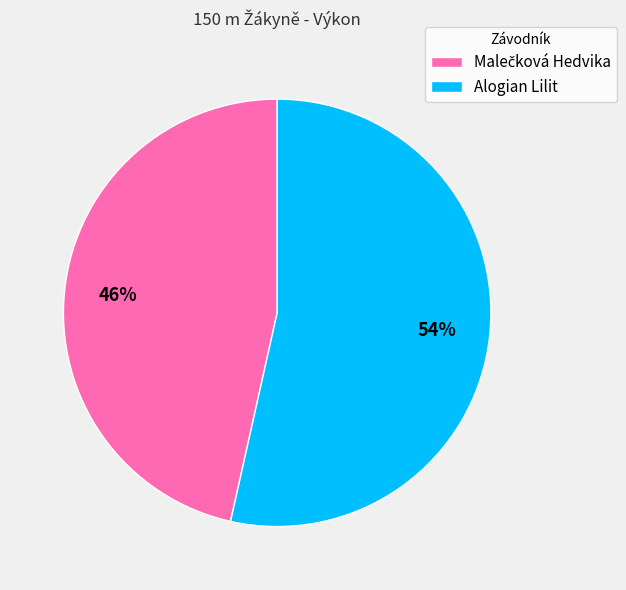

To the nearest percent, what is the average slice percentage?

50%